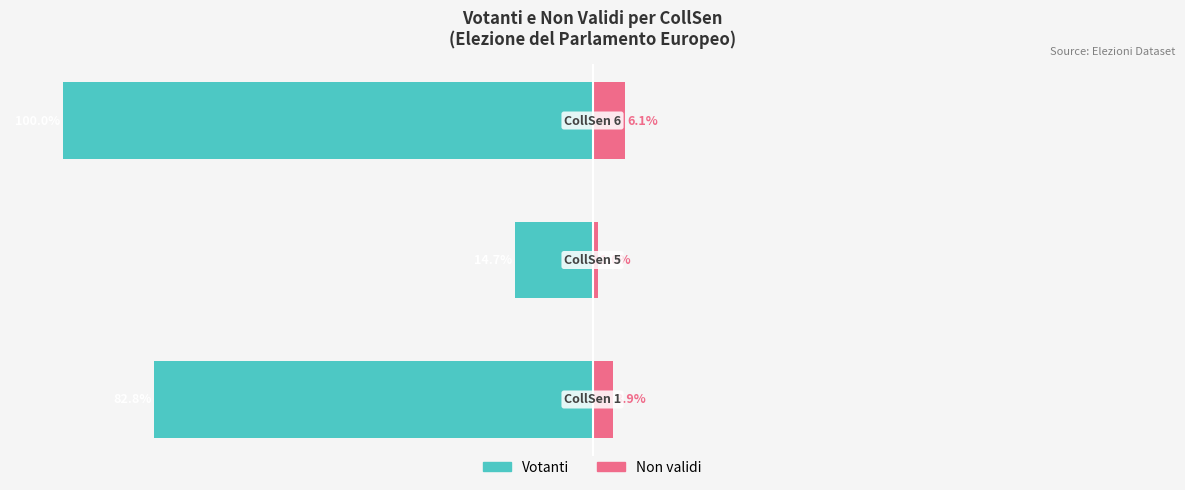

Is it true that Non validi equals 5.4 at 0?

False